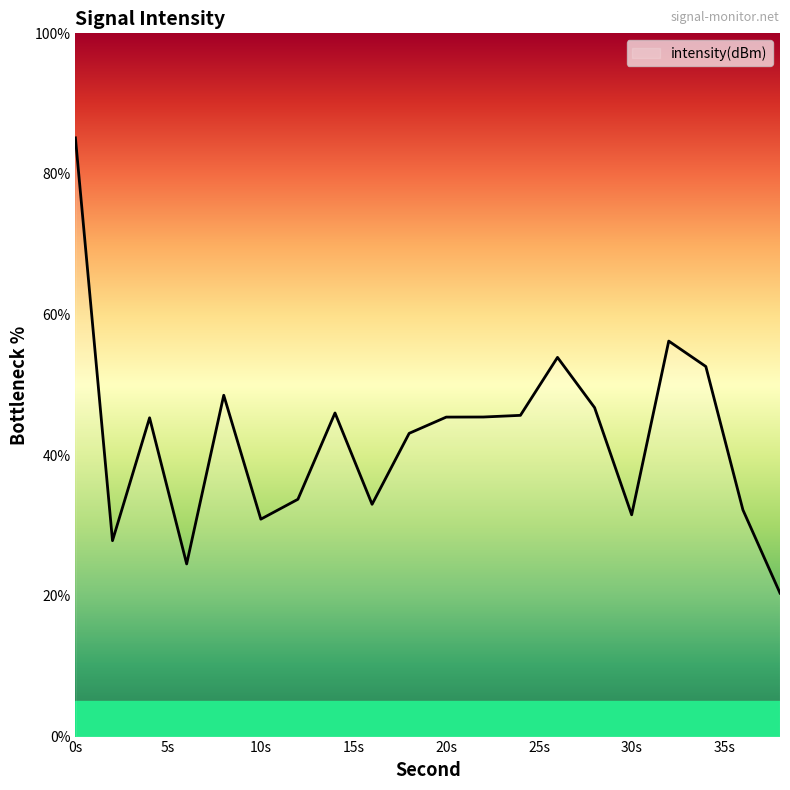

What is the average value?

42.4